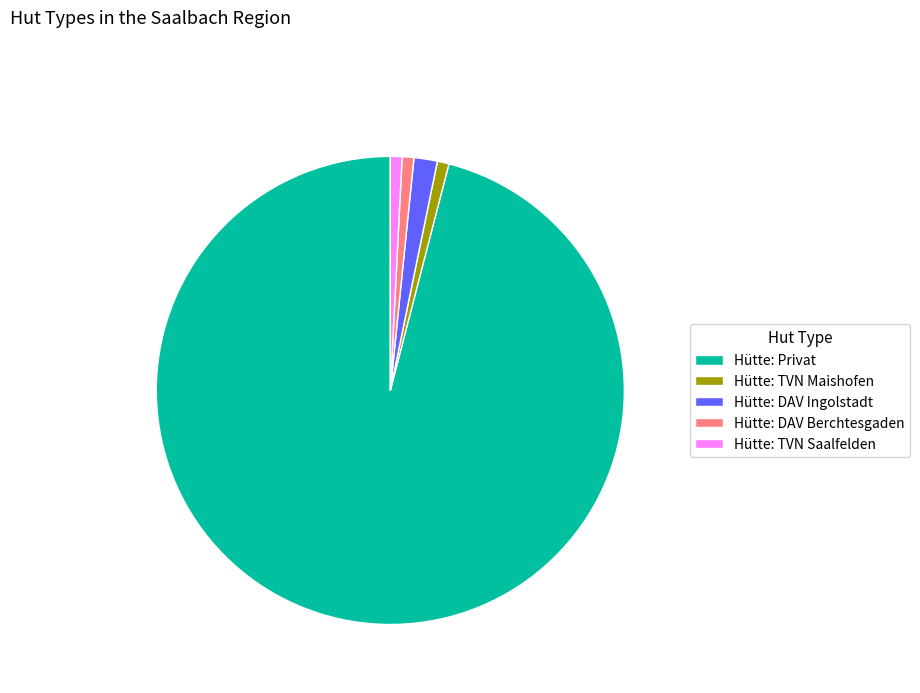

Is there a majority slice in this chart?

Yes